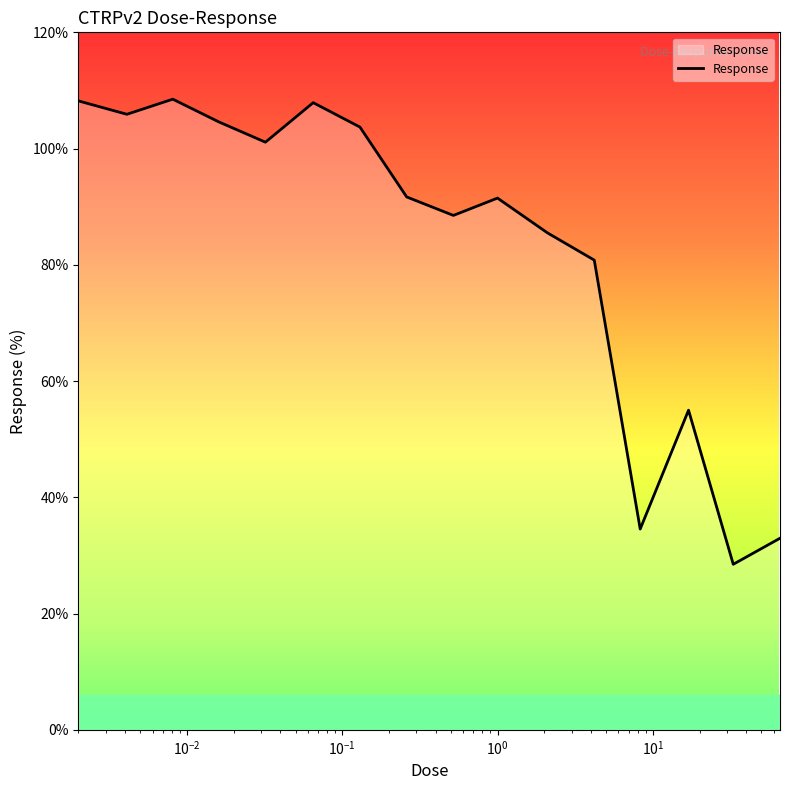

What is the maximum value shown in the chart?

108.5